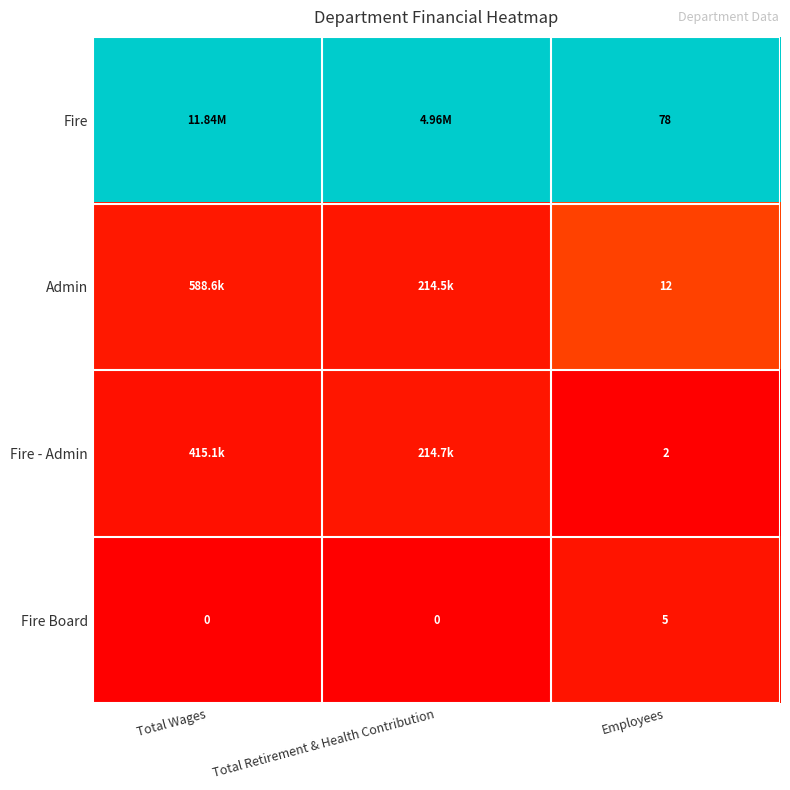

At how many categories does at least one series exceed 0?

3